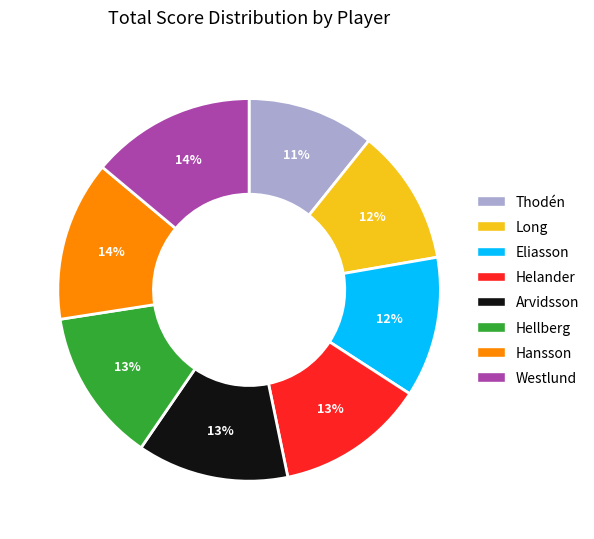

Does any single category account for the majority?

No